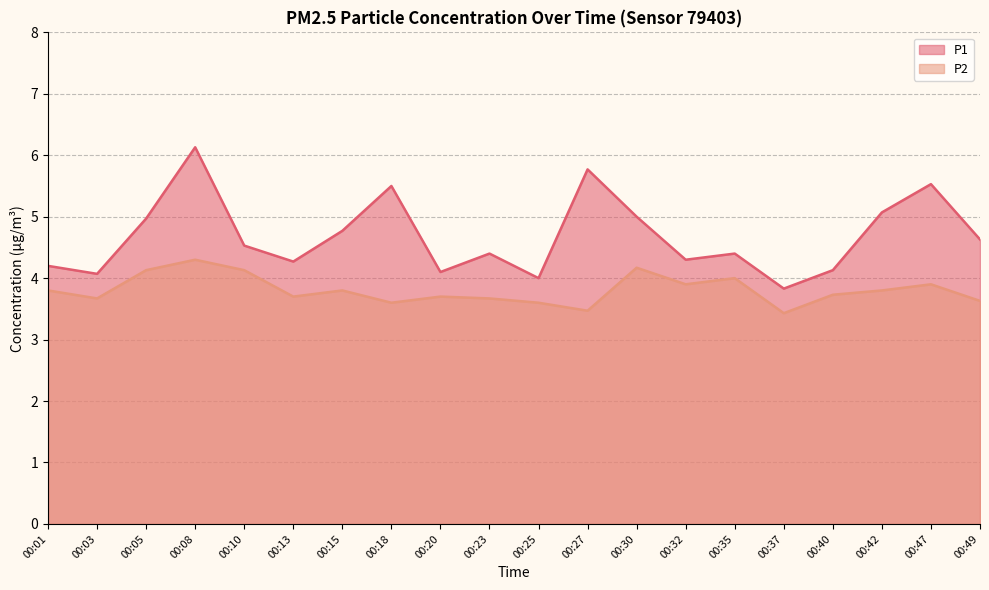

Which has a higher value, 00:15 or 00:40?

00:15